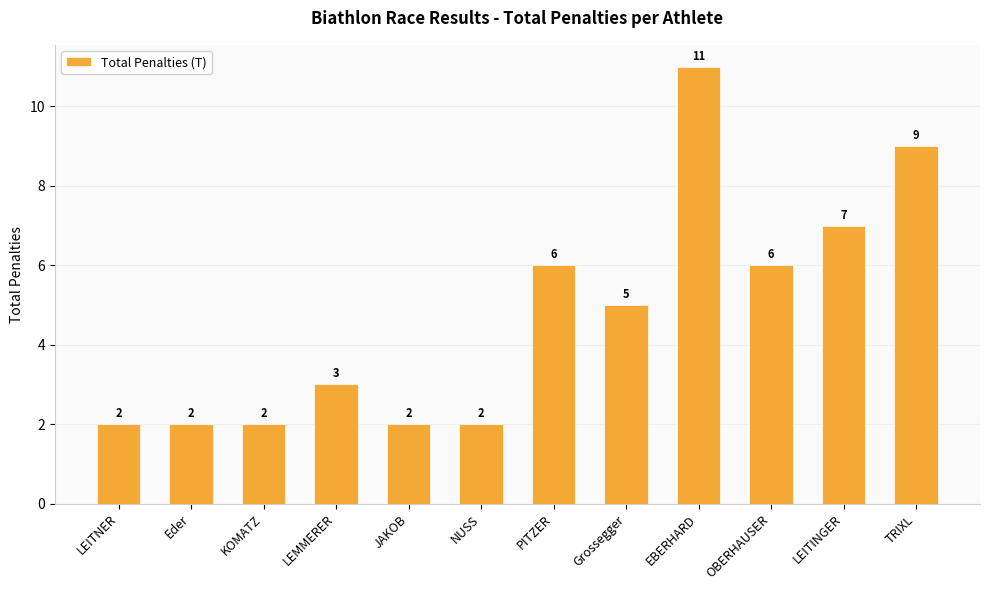

Count the number of categories in the chart.

12